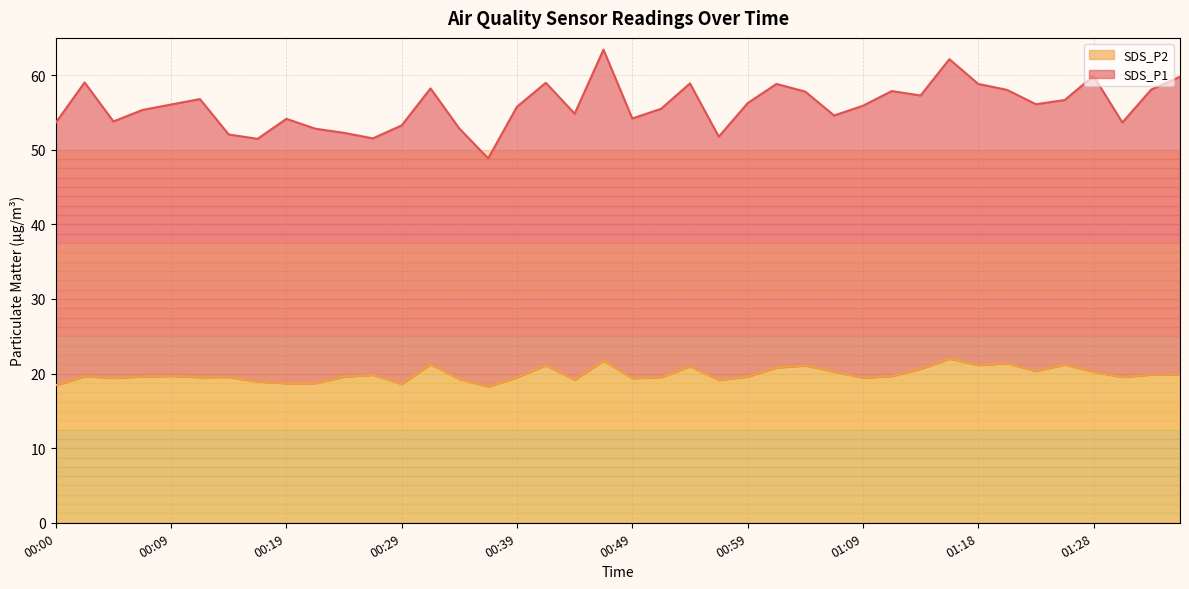

True or false: SDS_P2 has a value of 19.6 at 00:59.

True